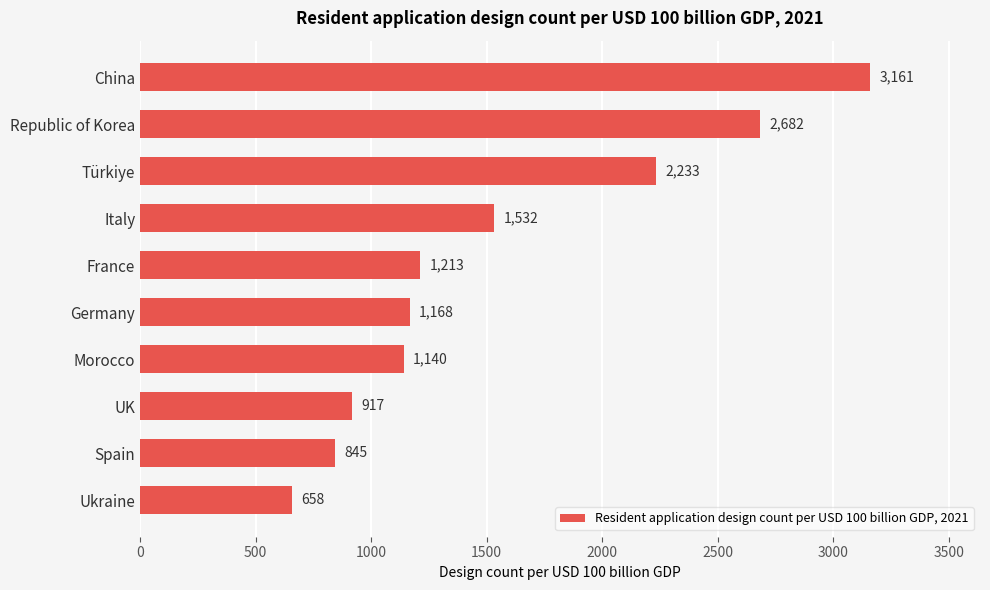

Is it true that the value at Ukraine is 363?

False